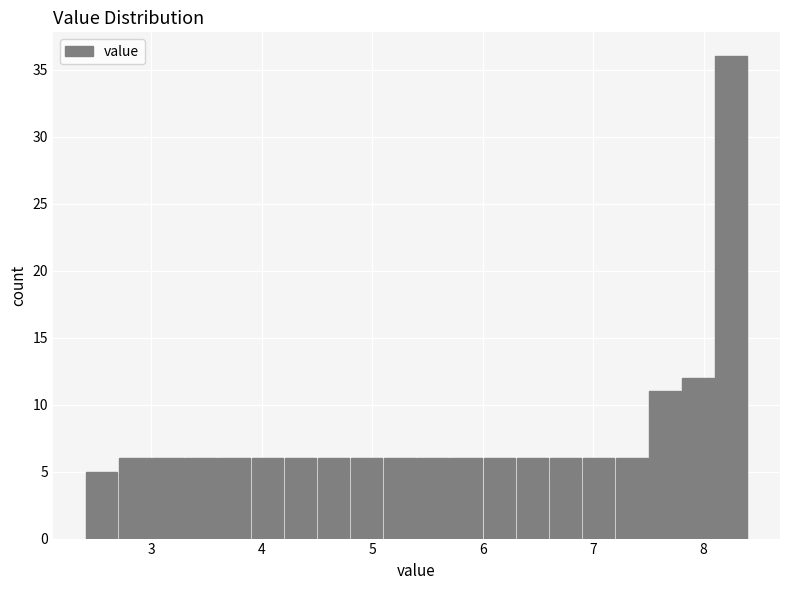

Read against the x-axis, roughly where is the centre of the tallest bar?

8.3